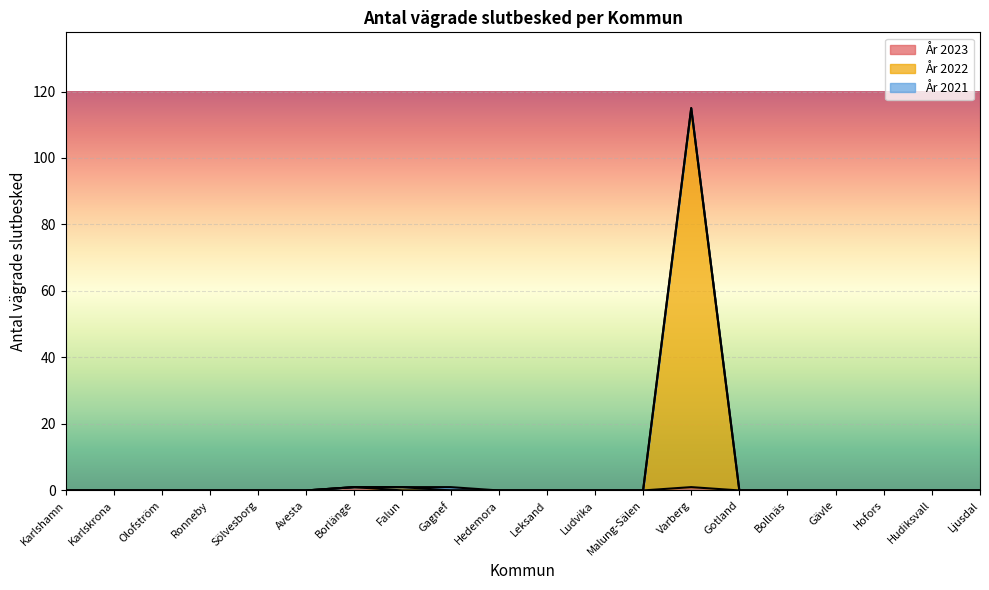

Does the chart display data point markers on the line(s)?

No